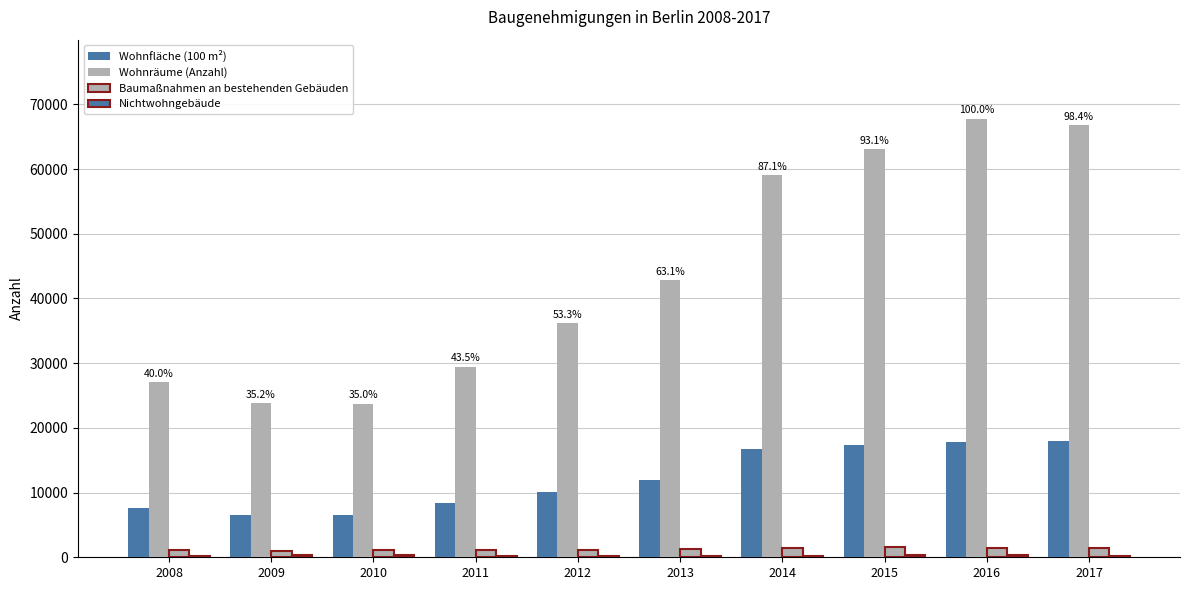

What is the sum of the Wohnfläche (100 m²) values at 2010 and 2011?

14833